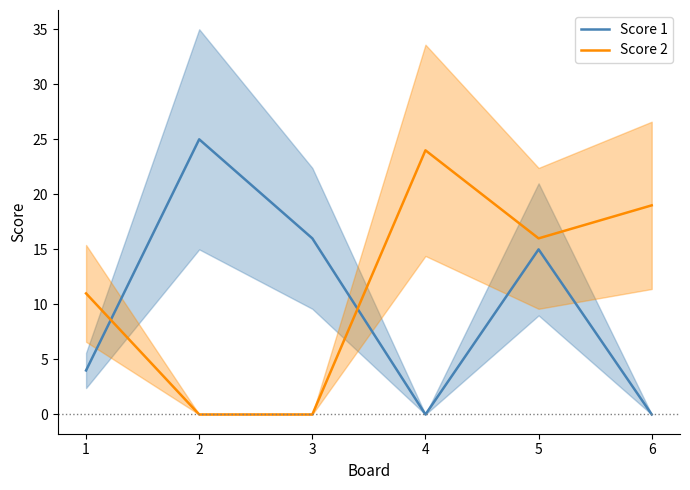

Where is the first local minimum for Score 2?

5